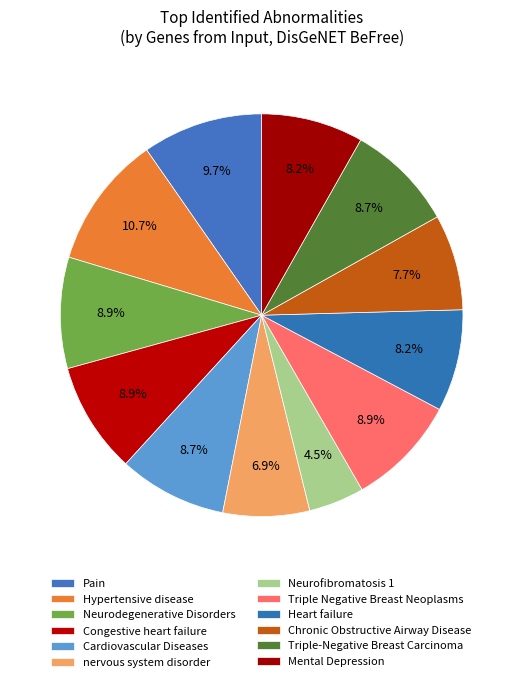

Count the number of slices in the pie.

12